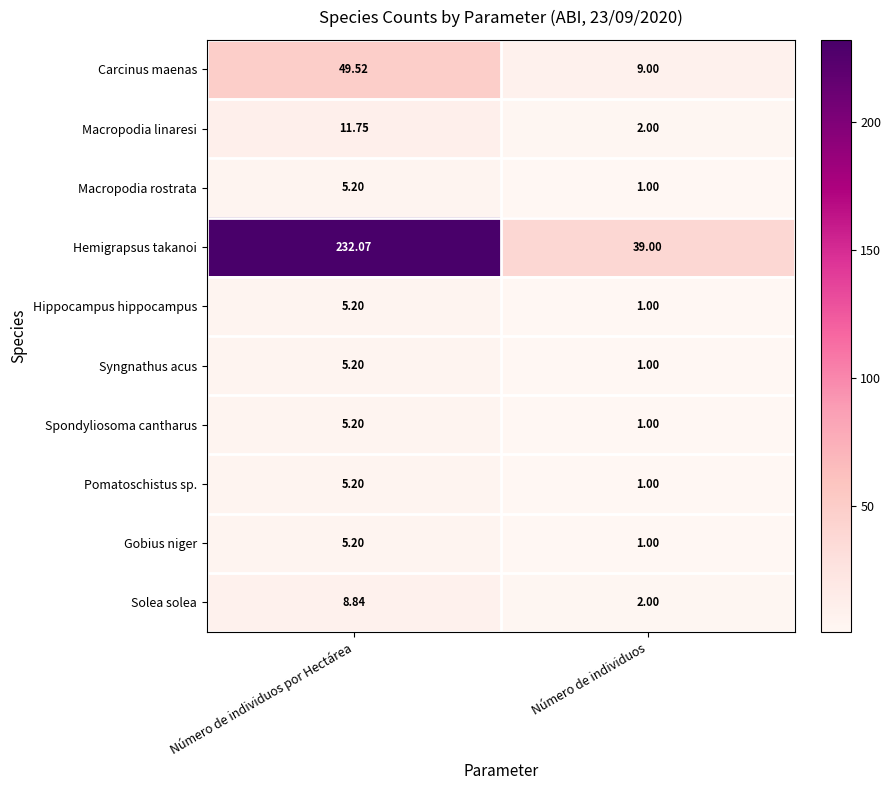

Rank the categories by Macropodia linaresi value from highest to lowest.

Número de individuos por Hectárea, Número de individuos